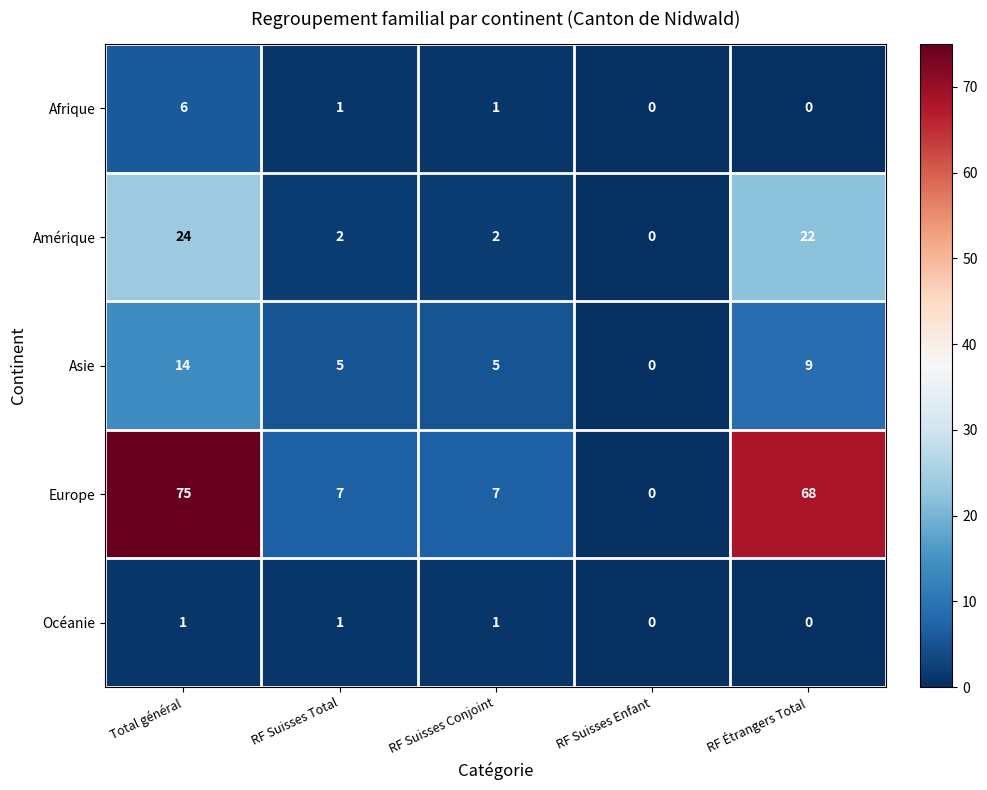

What is the approximate value of Amérique at Total général, to the nearest 10?

20